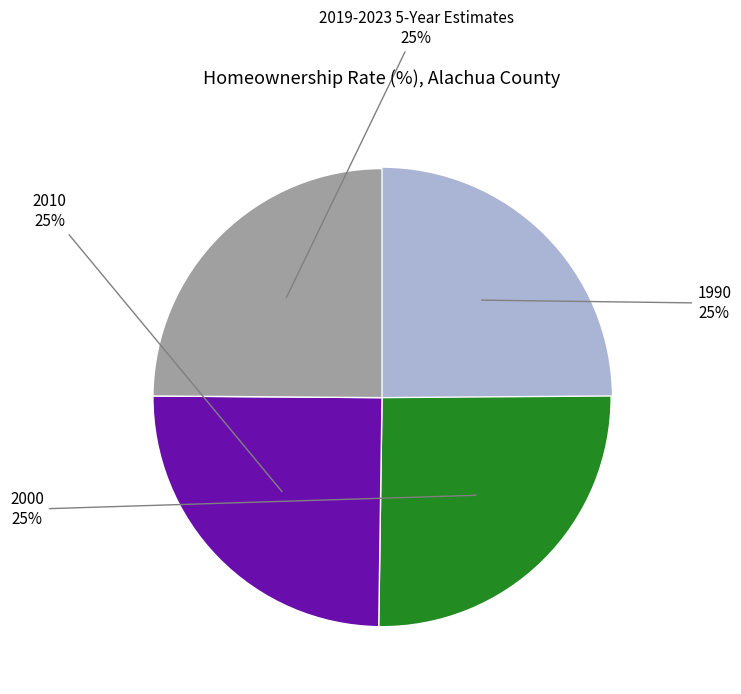

To the nearest percent, what is the average slice percentage?

25%